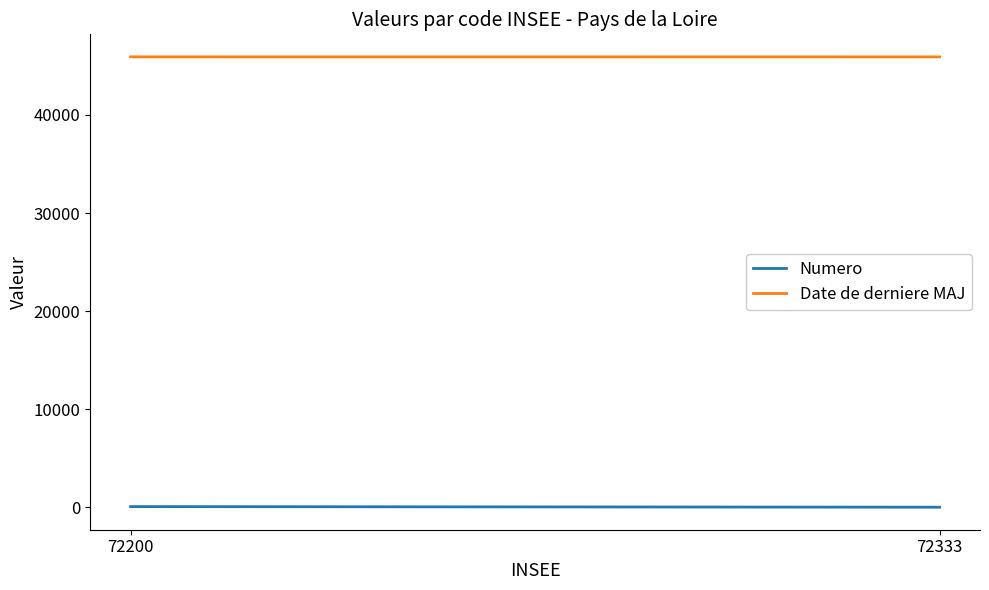

Reading right to left, extract all data points from this chart.

Numero: 72333=2	72200=64
Date de derniere MAJ: 72333=45923	72200=45926